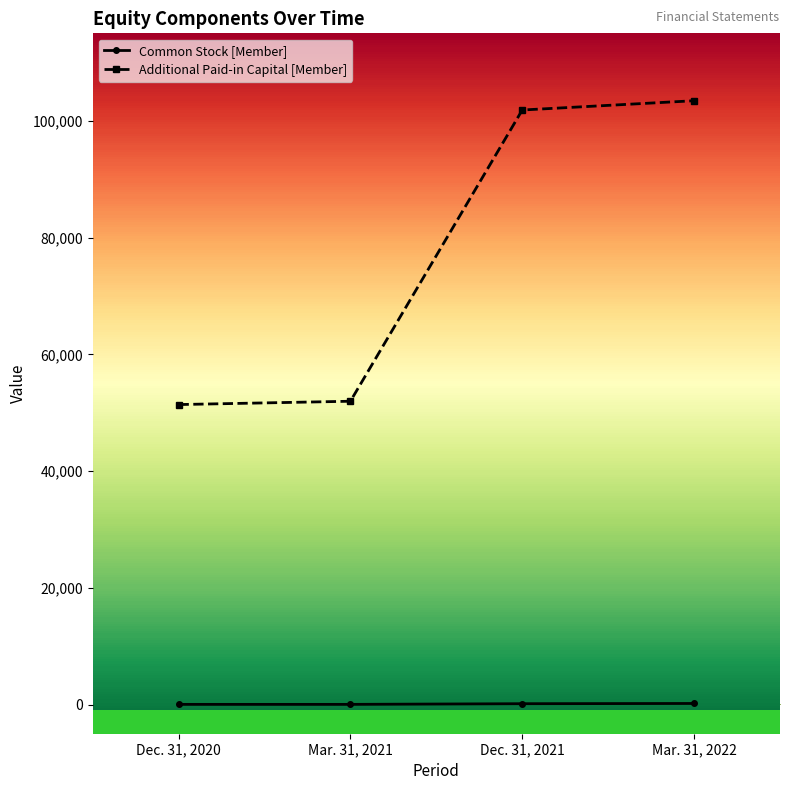

What is the spread (max minus min) of values at Dec. 31, 2021?

101719